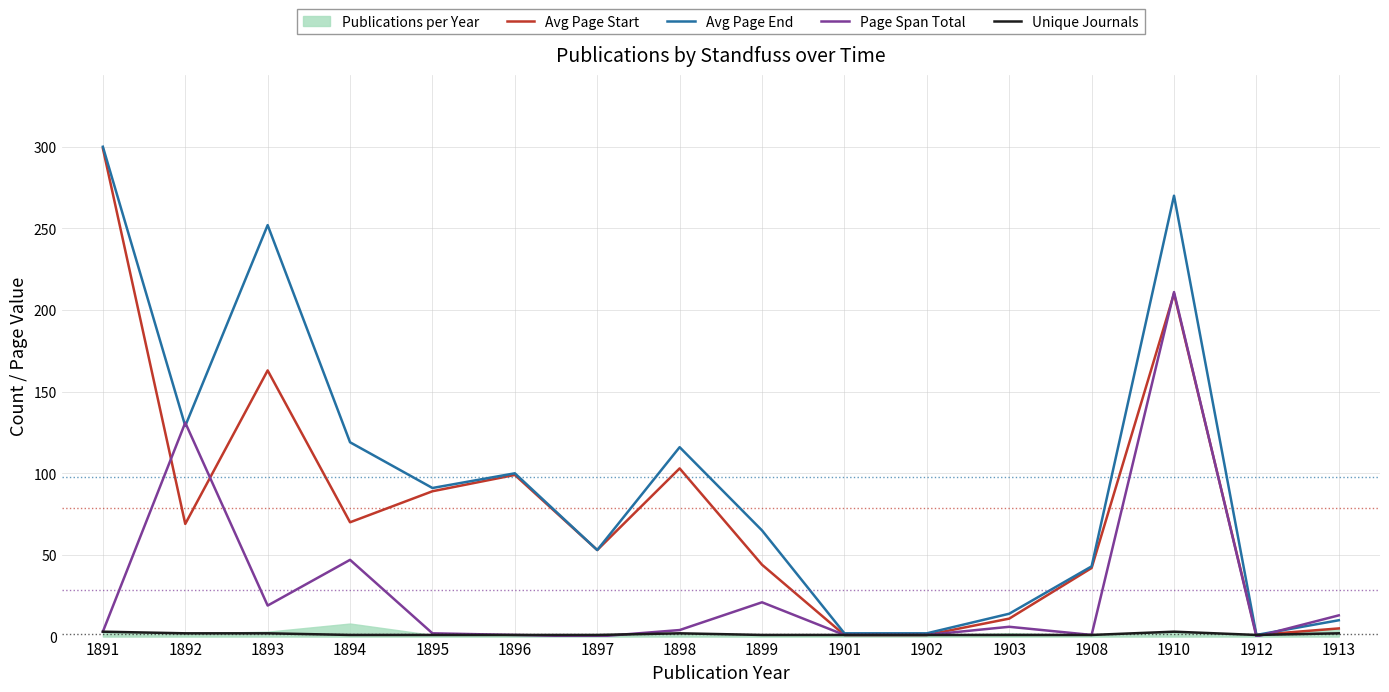

Rank the series at 1896 from lowest to highest value.

Page Span Total, Unique Journals, Avg Page Start, Avg Page End